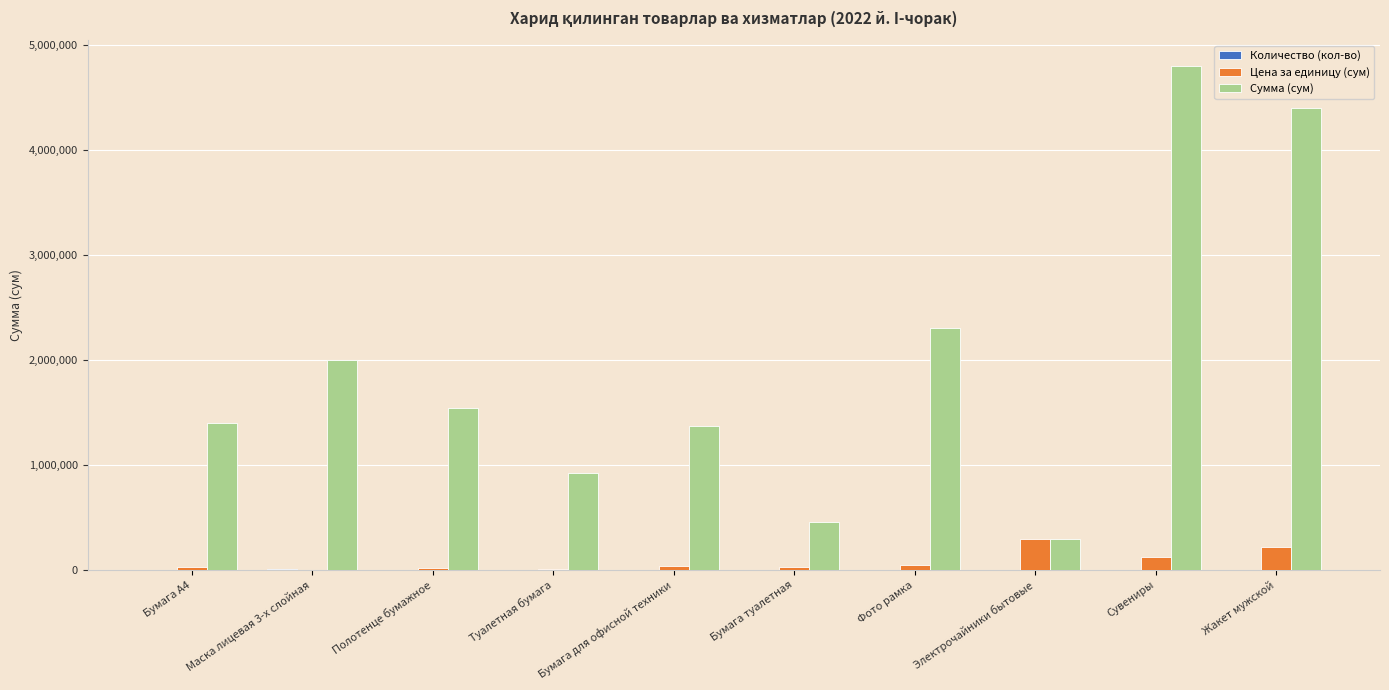

Which category has the highest value across all series?

Сувениры